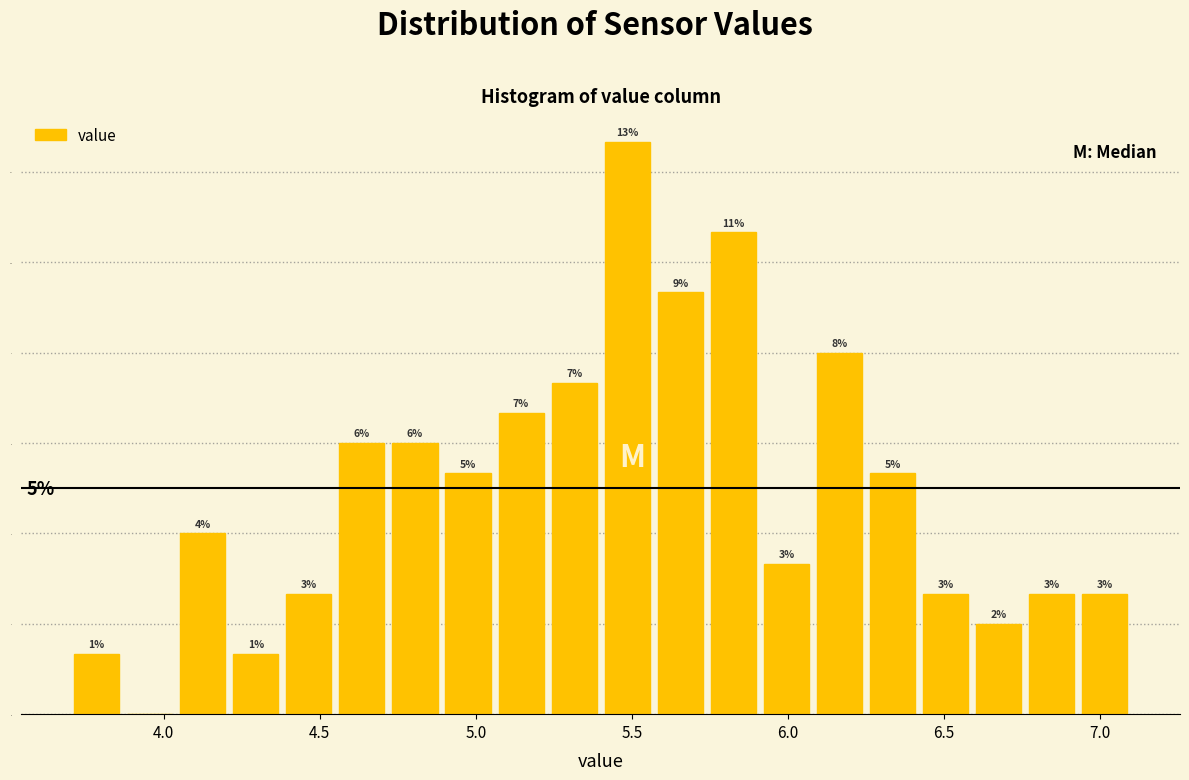

Around what value on the x-axis is the tallest bar? Give the approximate position of its centre, as read against the axis.

5.50